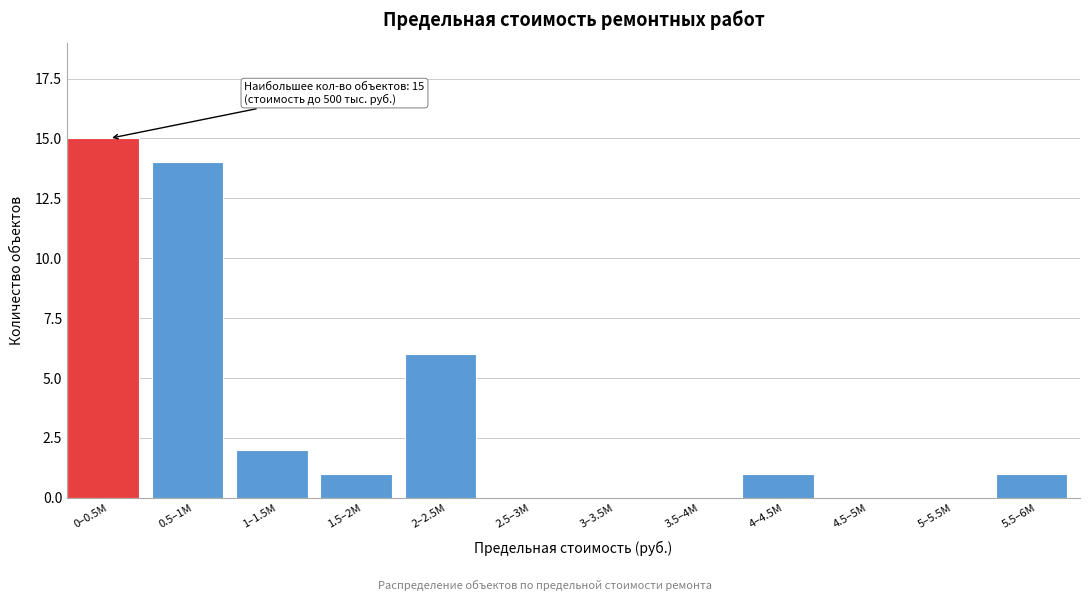

Reading left to right, transcribe all the data shown in this chart.

0–0.5M=15	0.5–1M=14	1–1.5M=2	1.5–2M=1	2–2.5M=6	2.5–3M=0	3–3.5M=0	3.5–4M=0	4–4.5M=1	4.5–5M=0	5–5.5M=0	5.5–6M=1